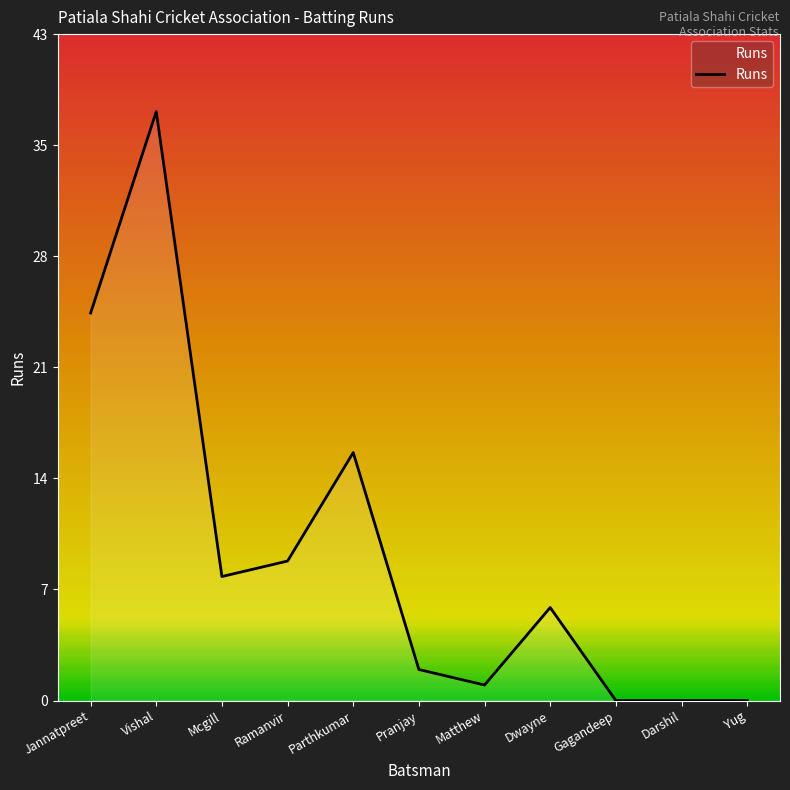

Rank the categories by value from highest to lowest.

Vishal, Jannatpreet, Parthkumar, Ramanvir, Mcgill, Dwayne, Pranjay, Matthew, Gagandeep, Darshil, Yug